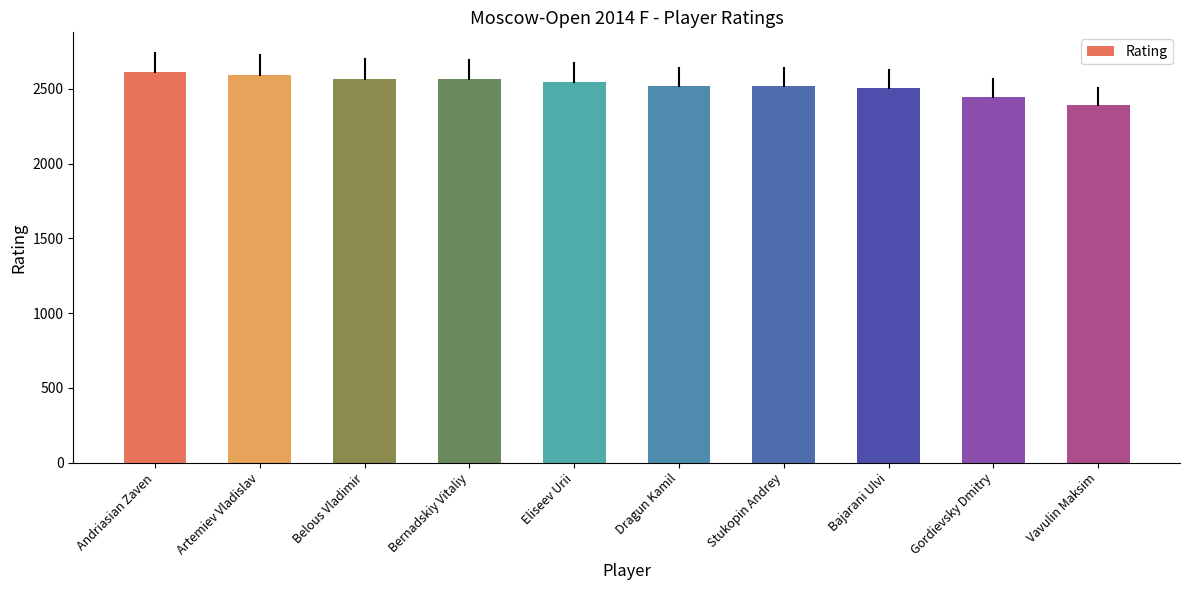

What is the change in value from Andriasian Zaven to Gordievsky Dmitry?

-167